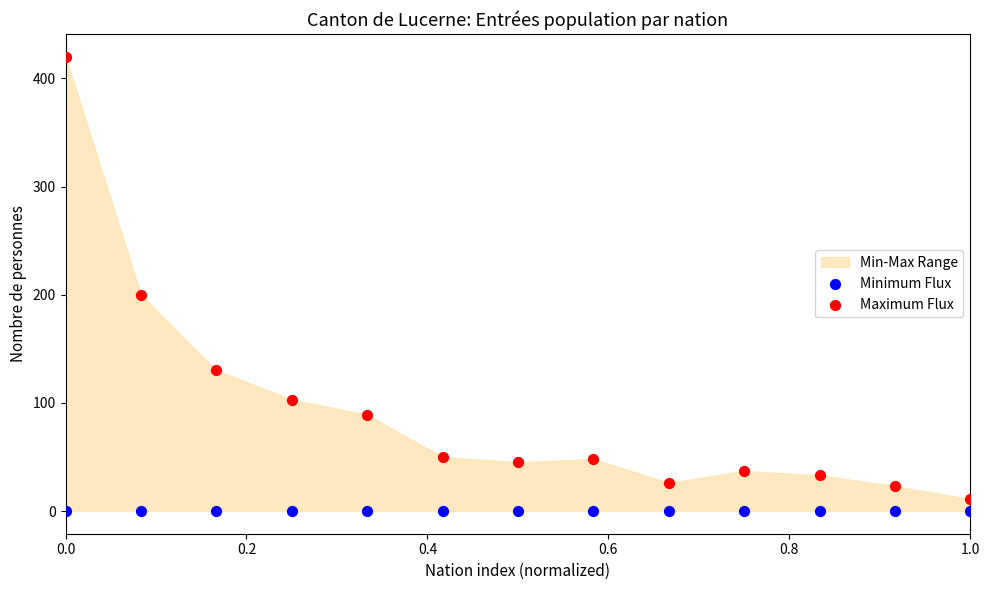

Across all series, what Y value is closest to 210?

200